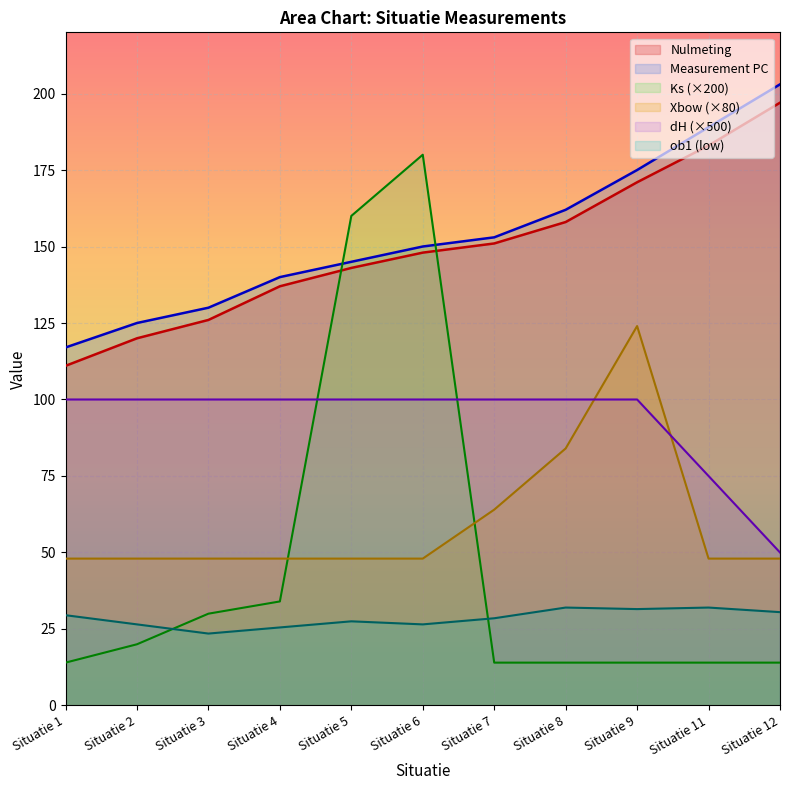

At which category does Ks reach its first local peak?

Situatie 6